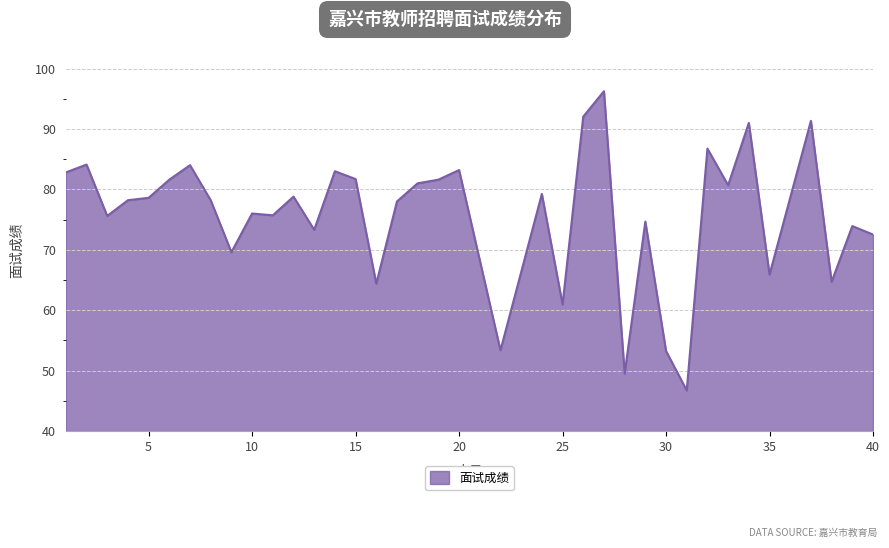

What is the maximum value shown in the chart?

96.2